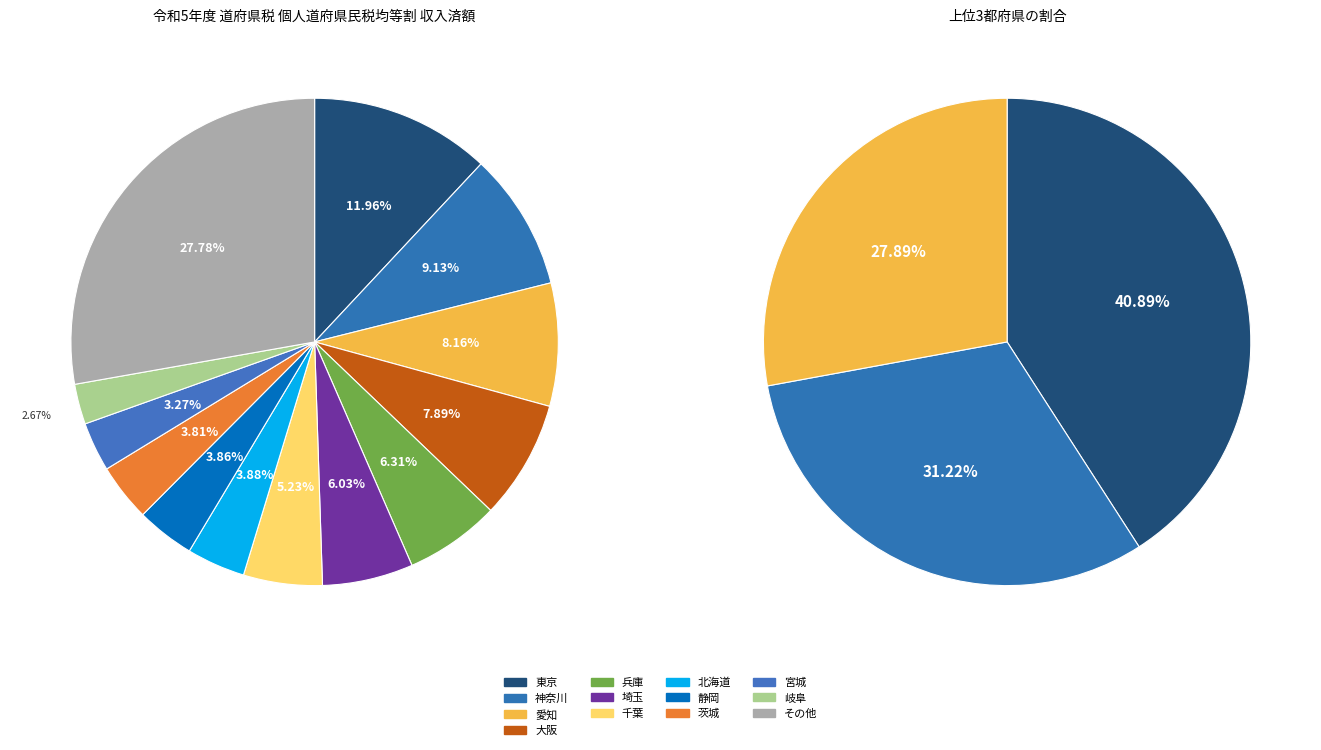

Is 北海道 the majority of the pie?

No